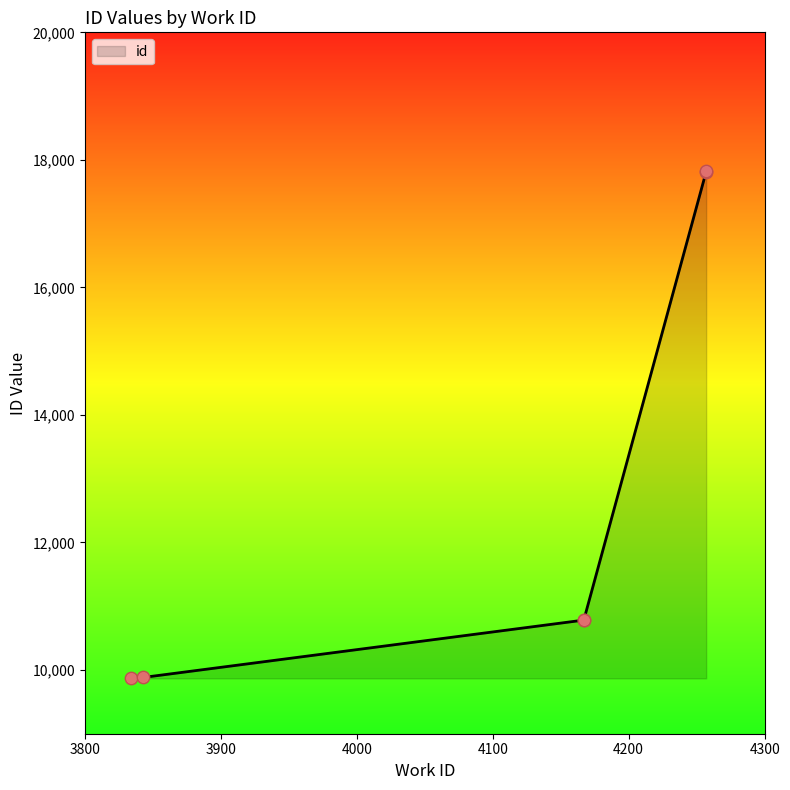

Approximately how many times larger is the value at 4257 compared to 3843?

1.8